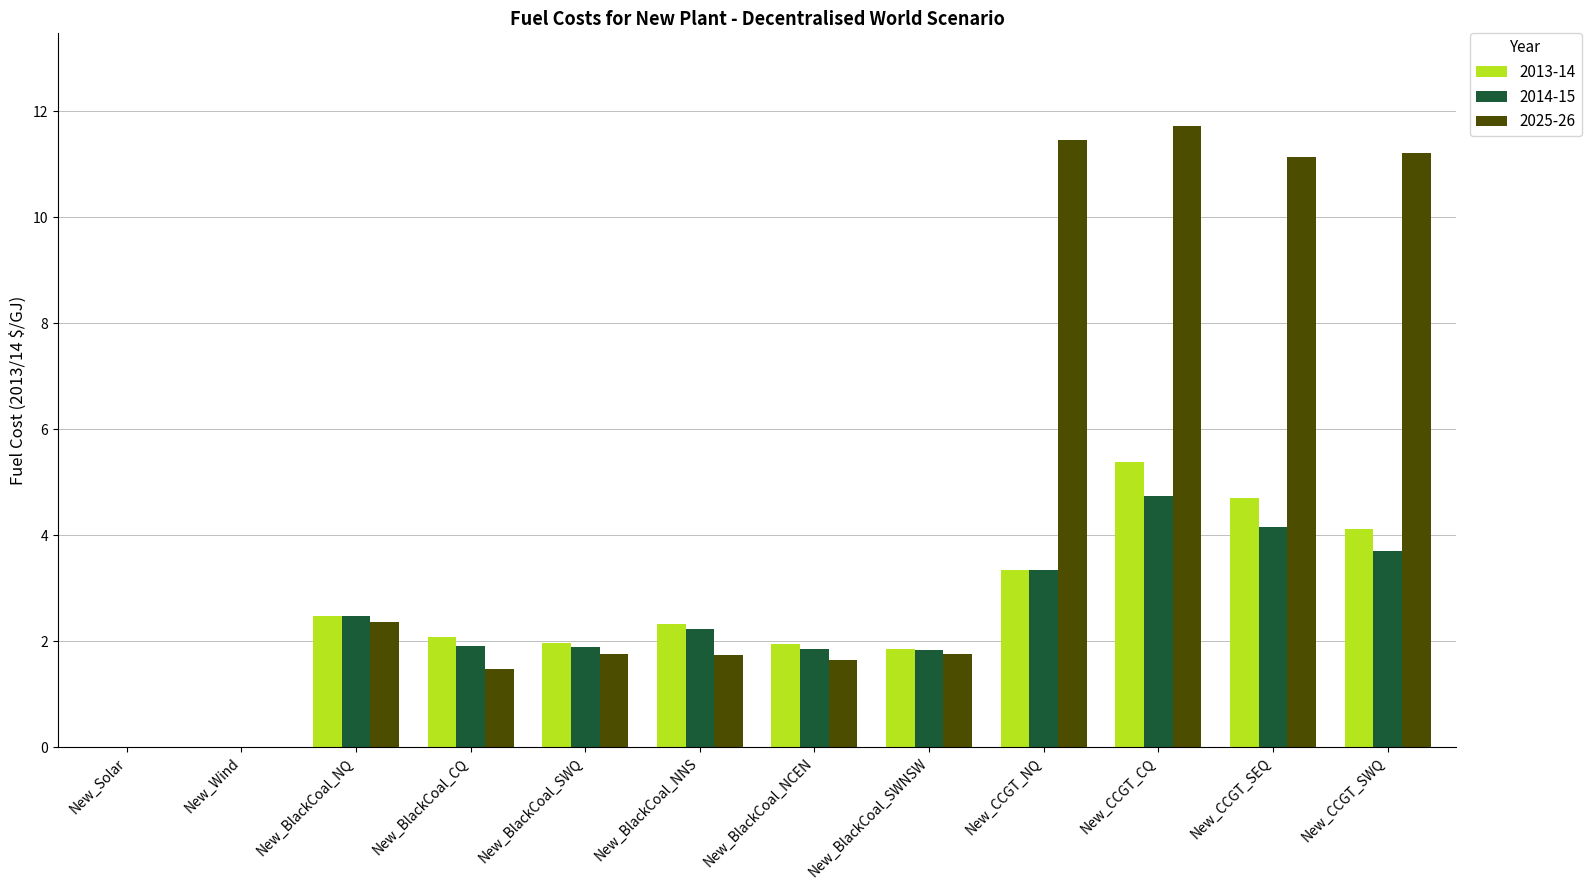

Count the number of categories in the chart.

12